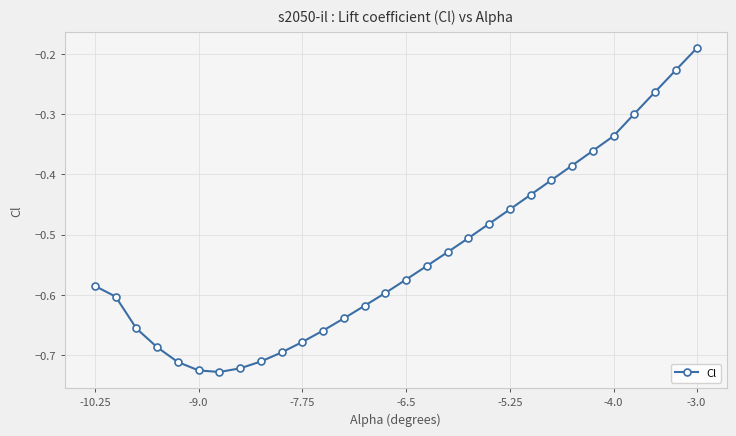

What is the difference between the maximum and second lowest values?

0.5